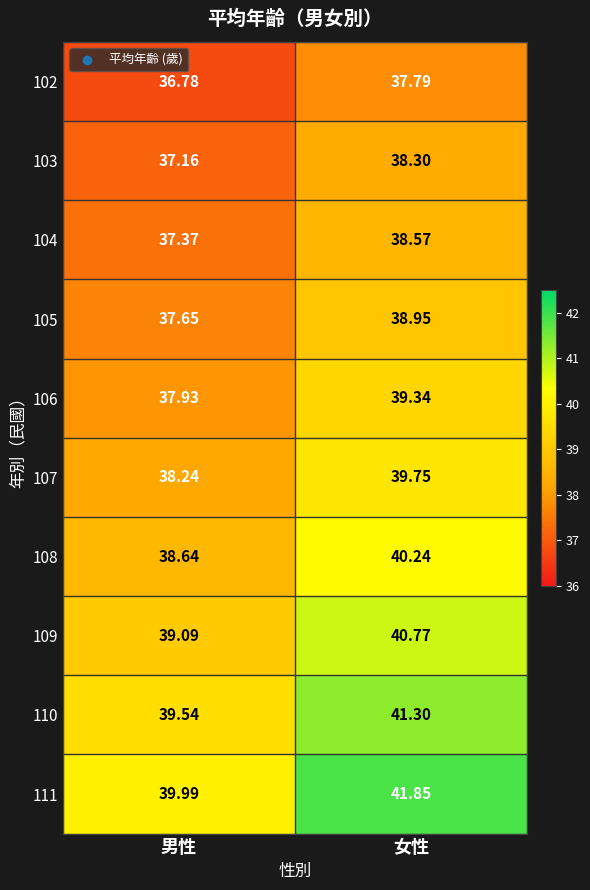

Which category has the highest value across all series?

女性